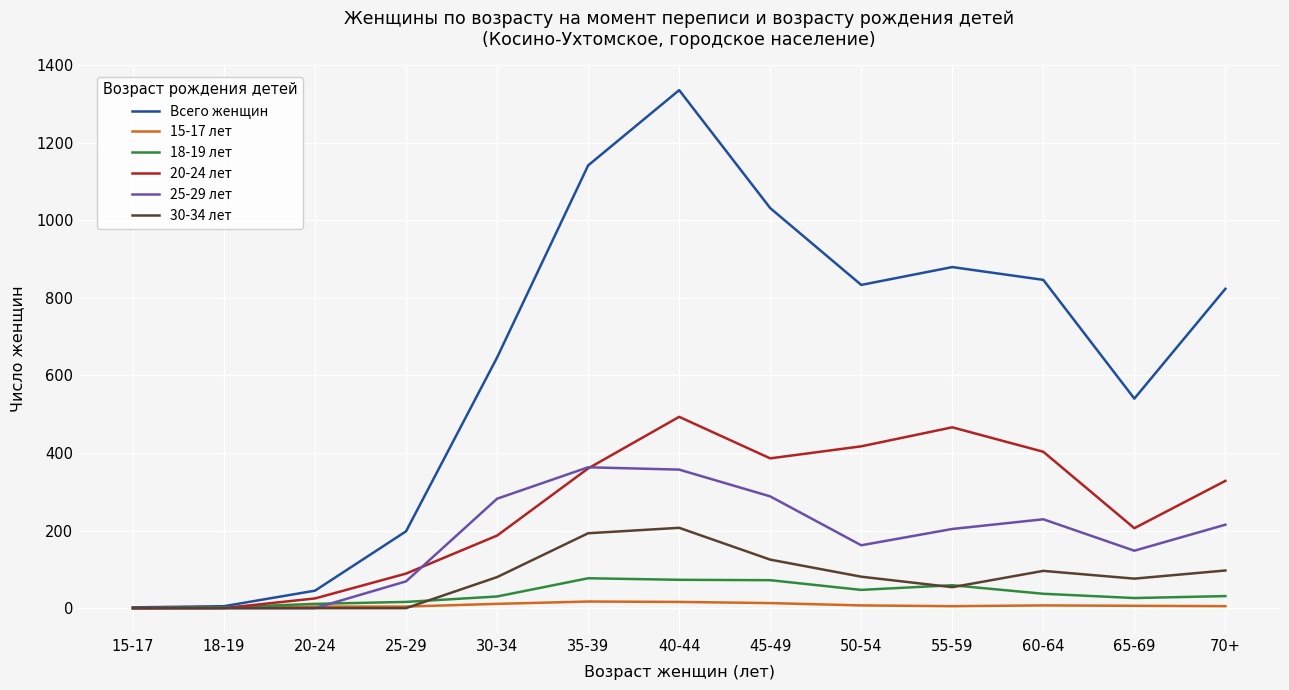

What is the maximum value shown in the chart?

1335